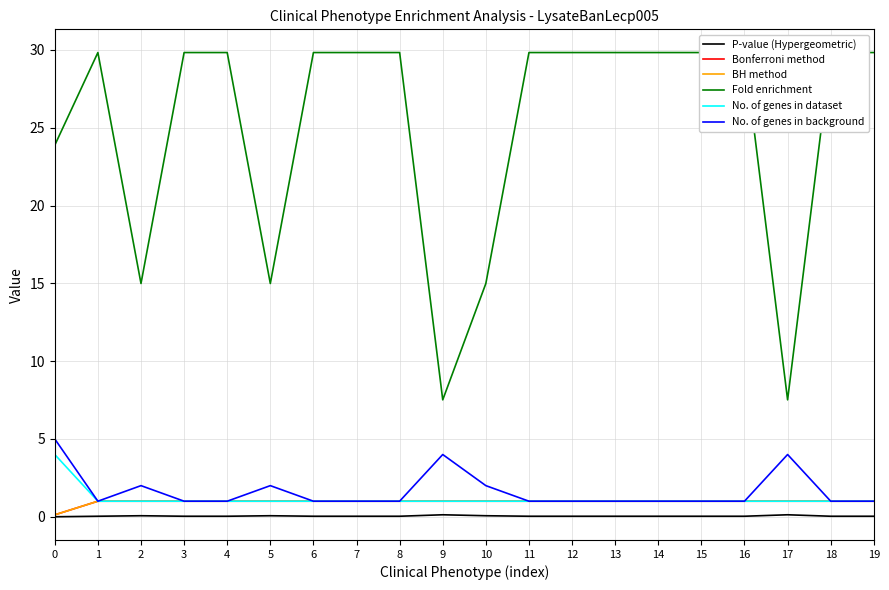

The No. of genes in background series shows 1.6 at 0. True or false?

False